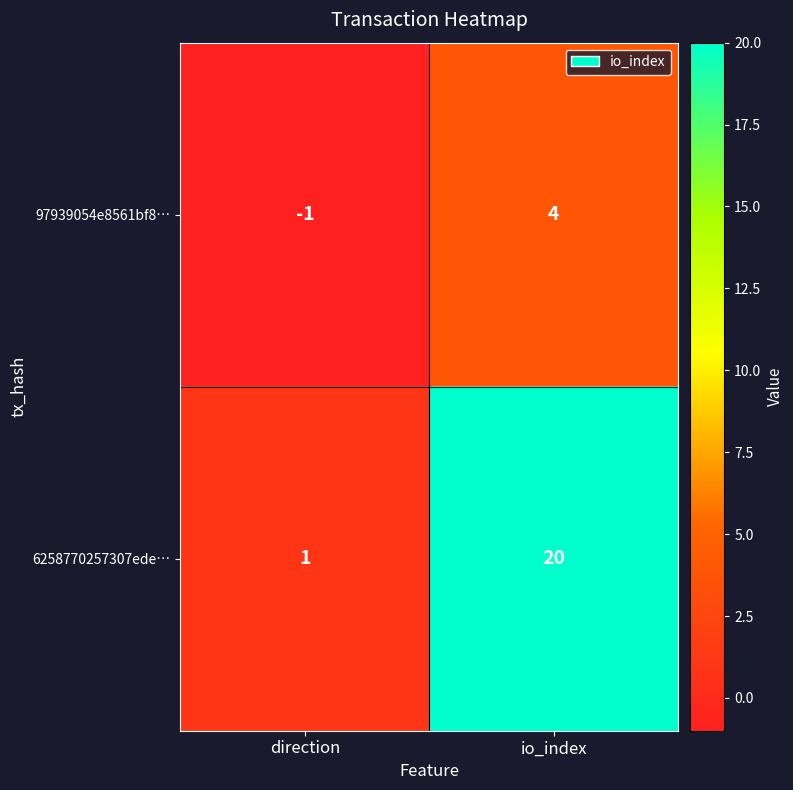

Is the value of 6258770257307ede… at io_index greater than the value of 97939054e8561bf8… at io_index?

Yes